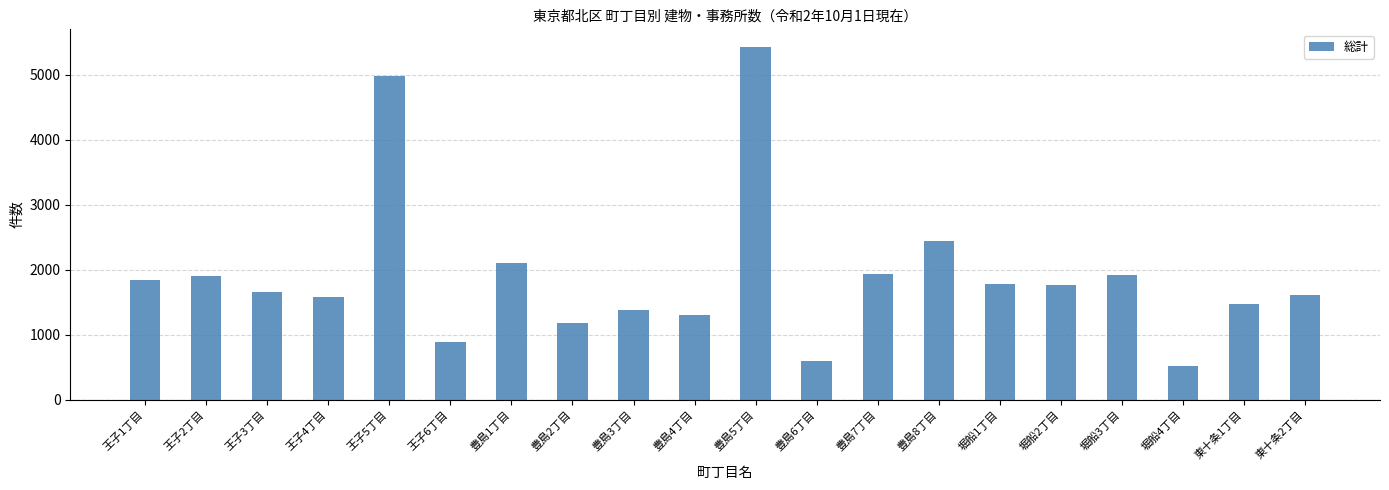

What is the change in value from 王子2丁目 to 豊島2丁目?

-714